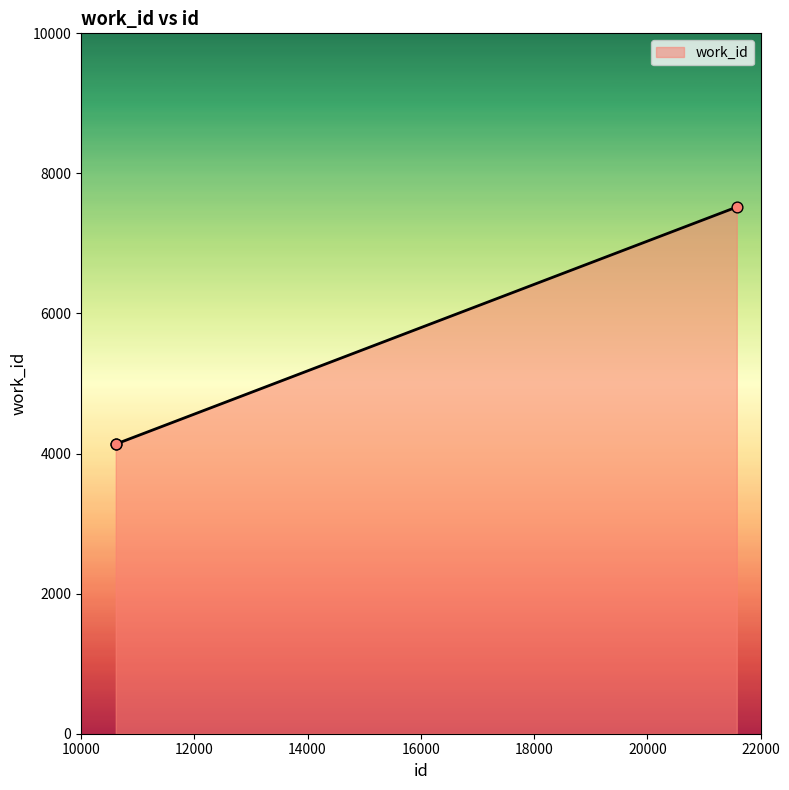

What is the smallest value displayed?

4136